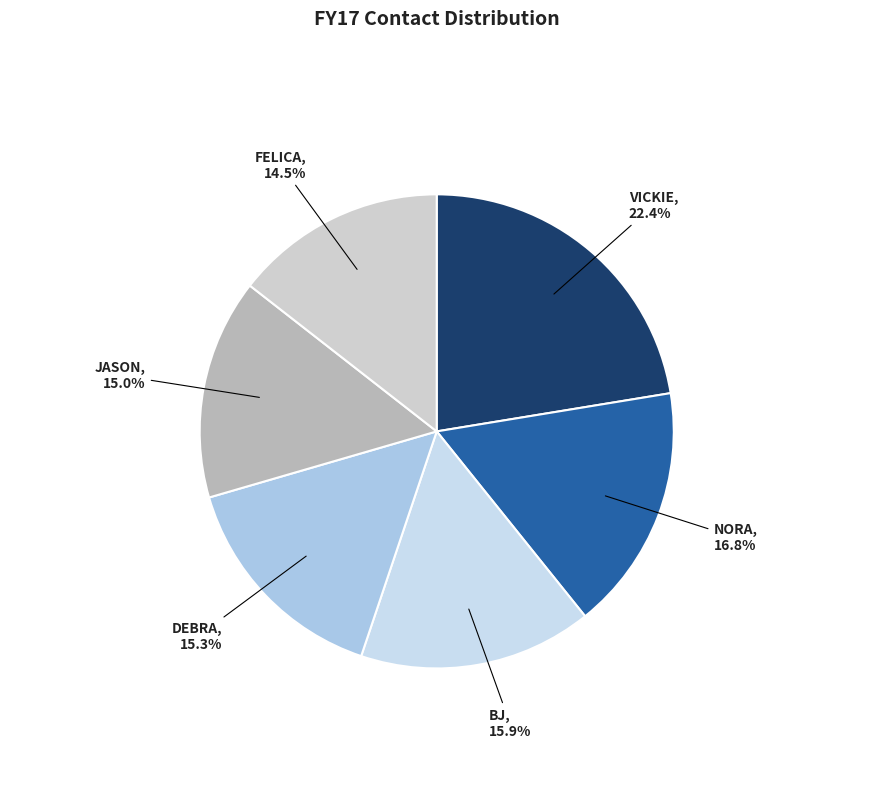

Which category has the smallest portion of the pie?

FELICA